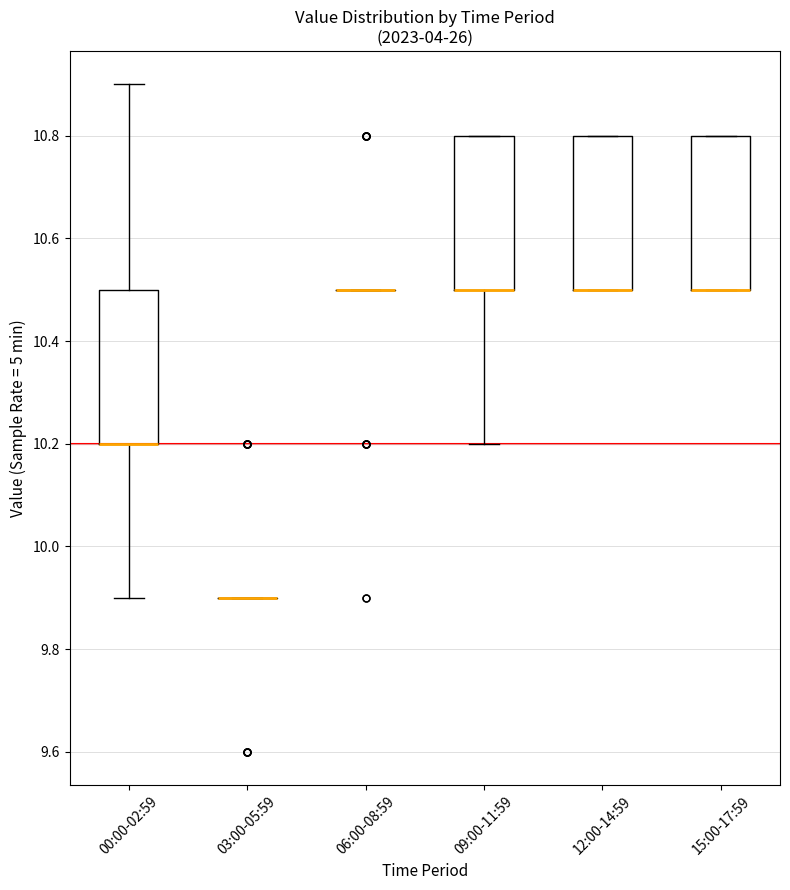

Reading left to right, transcribe this box plot: for each box, give where its median line is, the range the box spans, and where its two whiskers end, as read against the y-axis. The values are not printed on the chart, so give them approximately, as read against the axis.

00:00-02:59: median 10.2 (drawn on the box's lower edge), box 10.2 to 10.5, whiskers 9.9 to 10.9
03:00-05:59: box collapsed to a line at 9.9, whiskers 9.9 to 9.9
06:00-08:59: box collapsed to a line at 10.5, whiskers 10.5 to 10.5
09:00-11:59: median 10.5 (drawn on the box's lower edge), box 10.5 to 10.8, whiskers 10.2 to 10.8
12:00-14:59: median 10.5 (drawn on the box's lower edge), box 10.5 to 10.8, whiskers 10.5 to 10.8
15:00-17:59: median 10.5 (drawn on the box's lower edge), box 10.5 to 10.8, whiskers 10.5 to 10.8